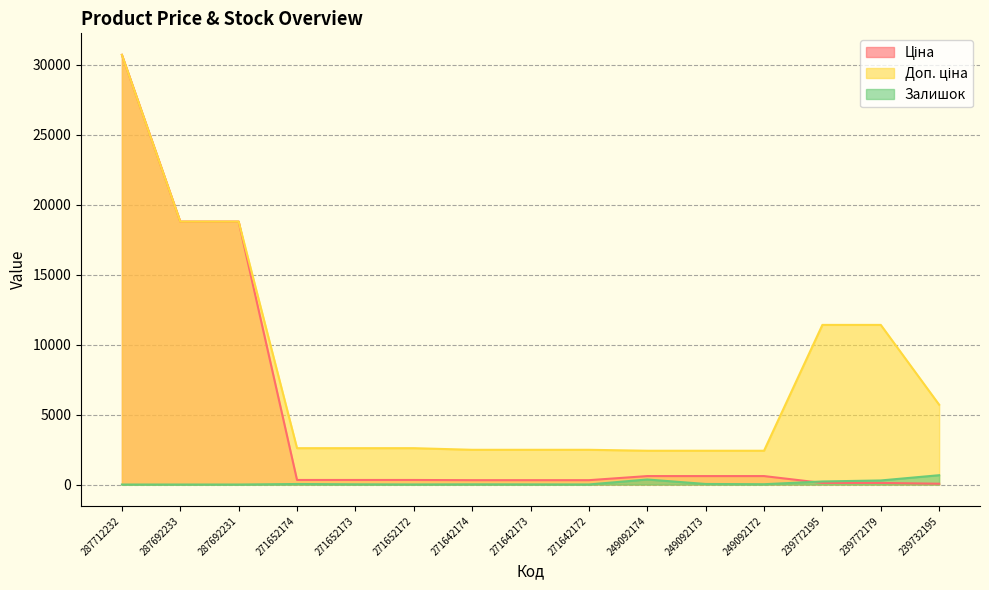

What is the lowest value of the Ціна series?

57.0